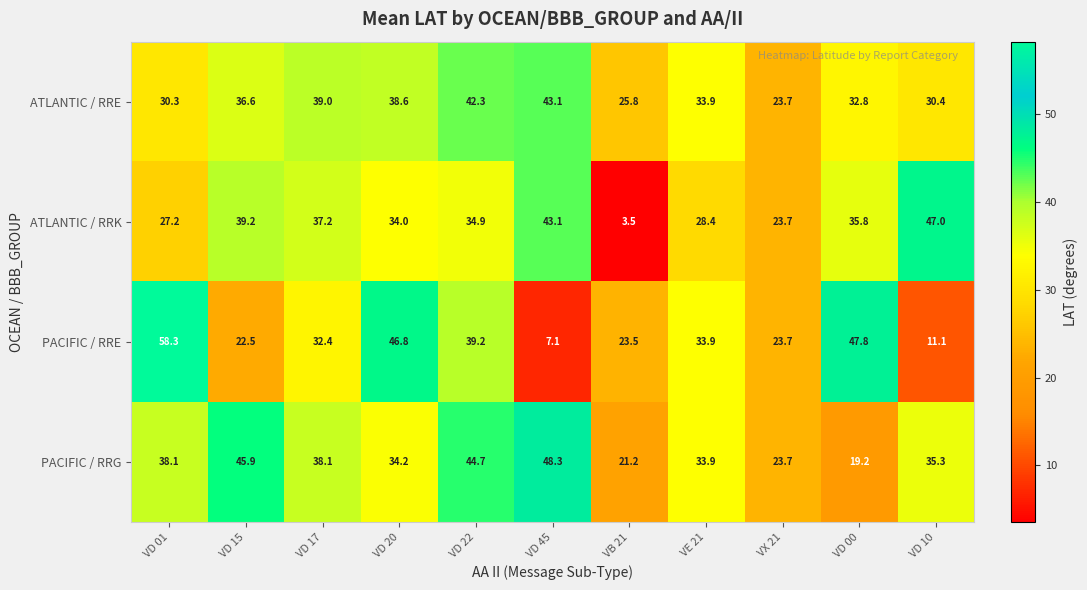

What is the lowest value of the ATLANTIC / RRK series?

3.5